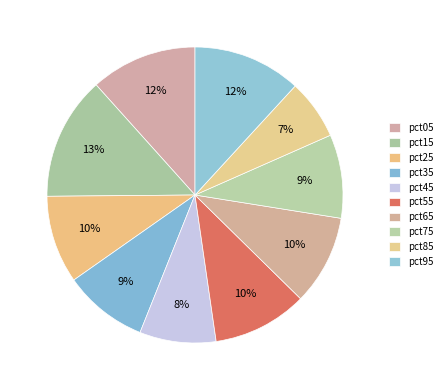

Does pct65 account for over 50% of the chart?

No